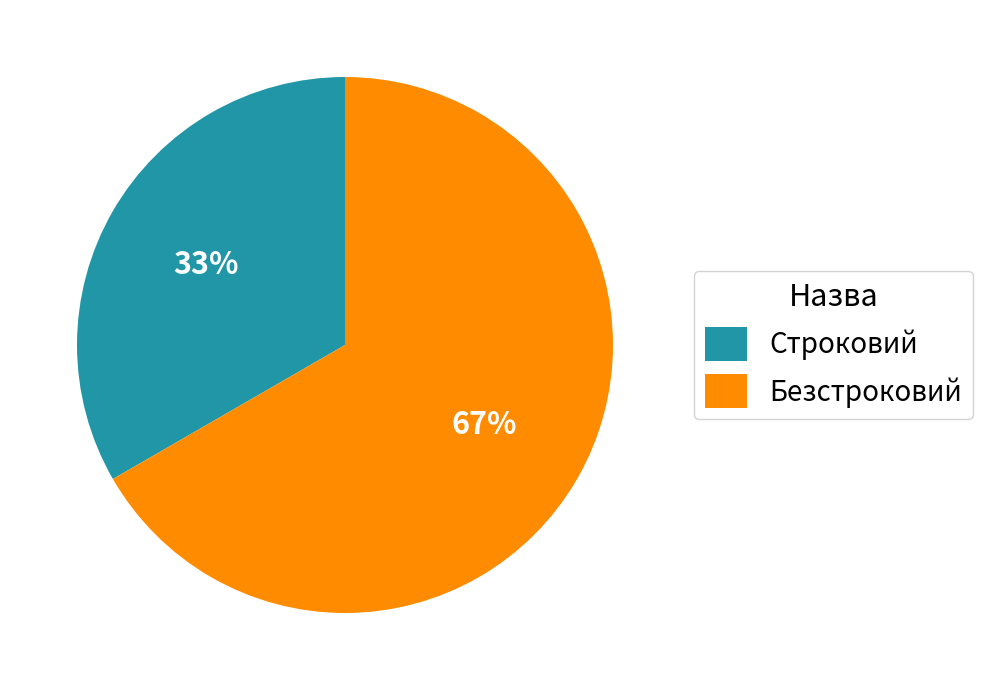

How many segments does this pie chart have?

2